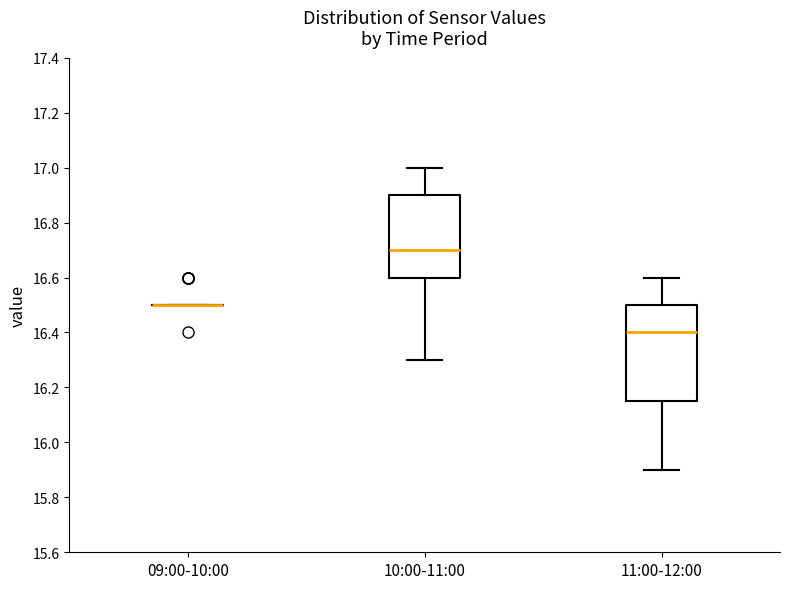

Where does the upper whisker of the box for 11:00-12:00 end on the y-axis? The values are not printed on the chart, so give them approximately, as read against the axis.

16.60